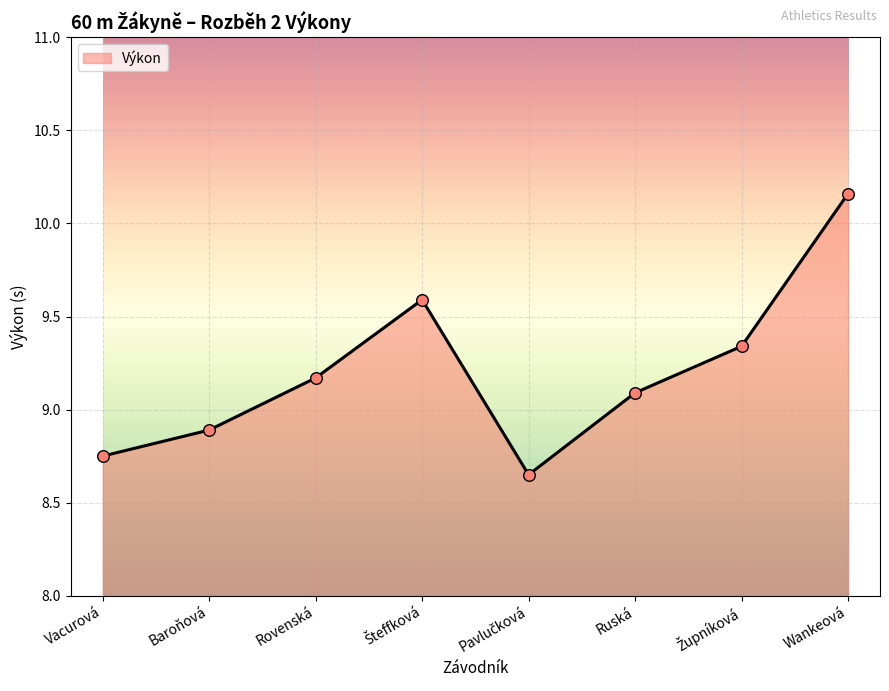

What is the change in value from Ruská to Wankeová?

+1.1